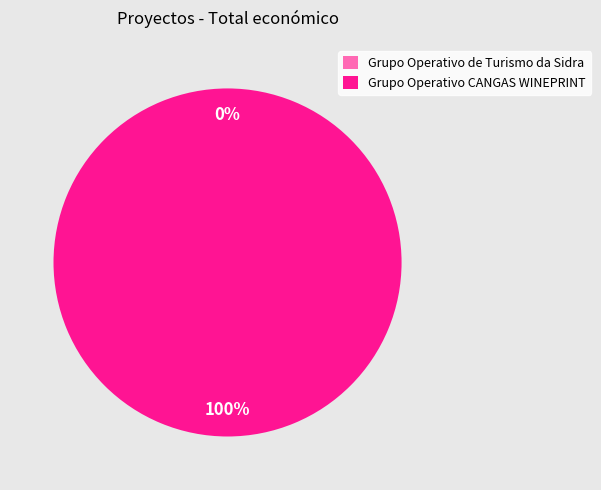

Is it true that Grupo Operativo de Turismo da Sidra is 1% of the pie?

False